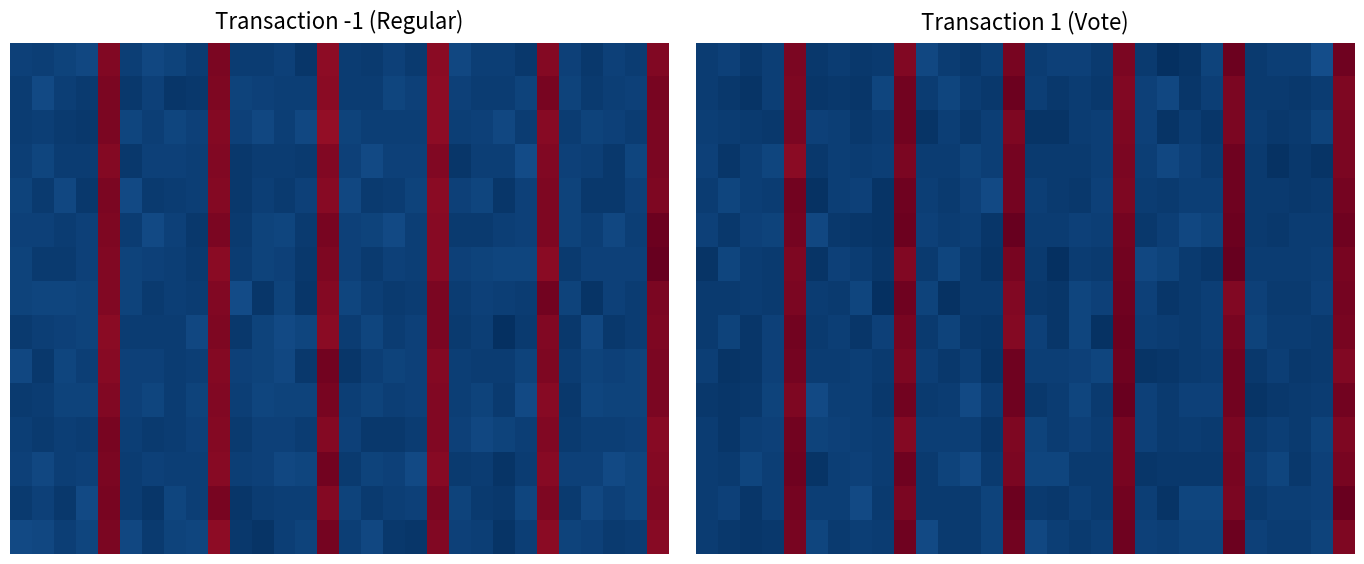

What is the sum of all 2 values?

6.4